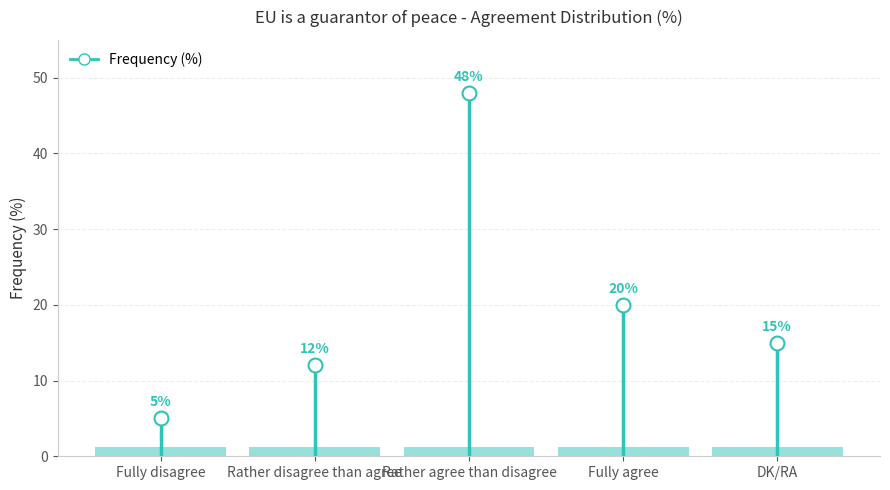

The value at Fully agree is 20. True or false?

True